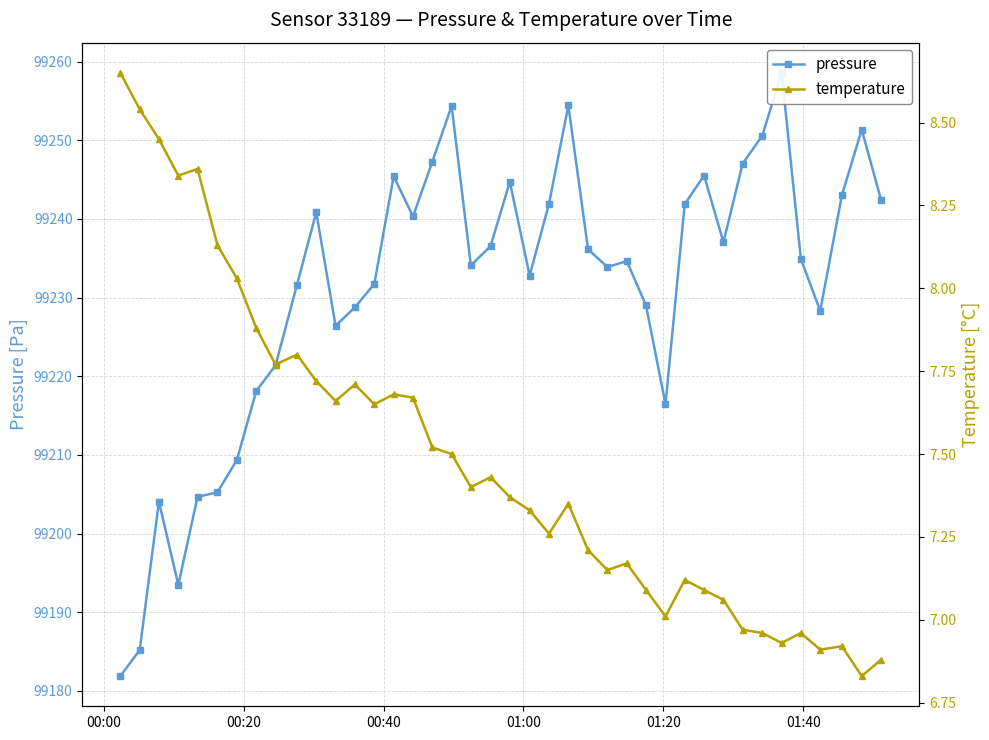

What is the greatest value displayed?

99258.6